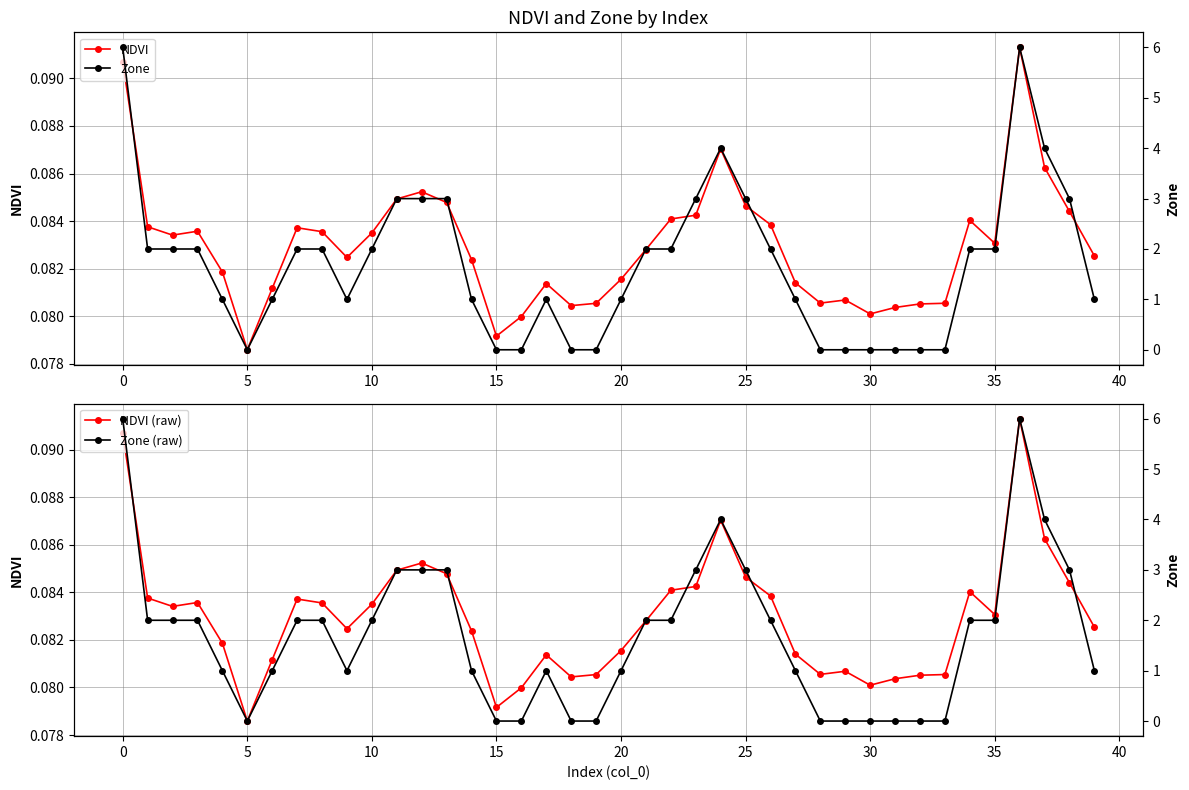

What value does the Zone series have at 17?

1.0